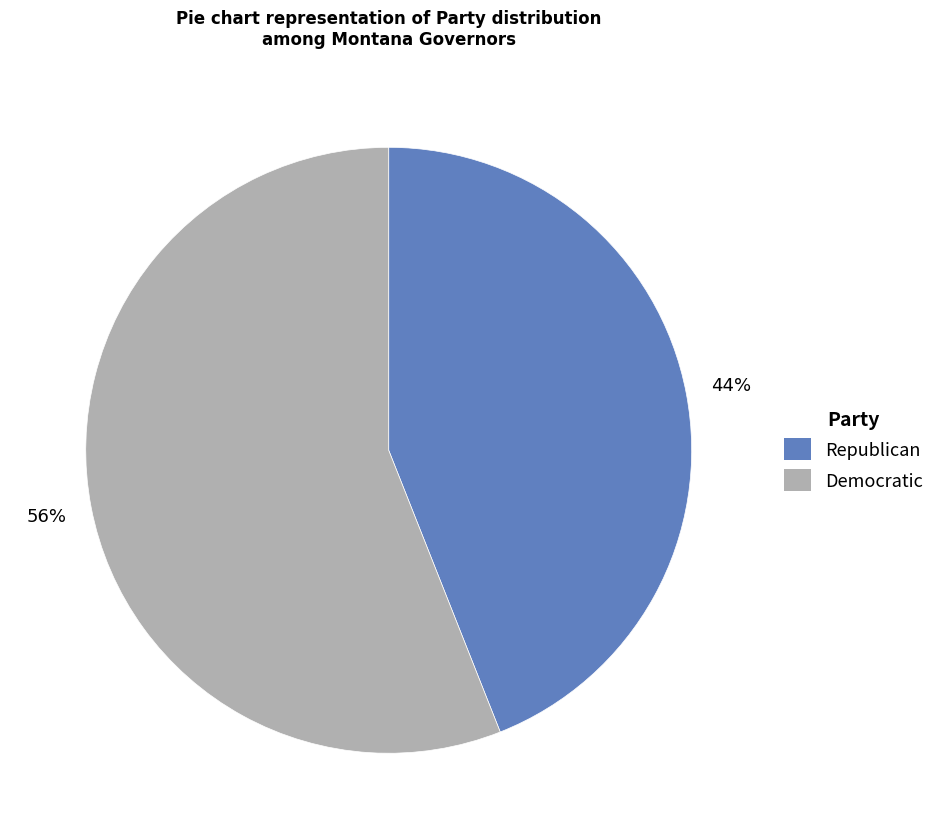

Rank the categories by value from lowest to highest.

Republican, Democratic